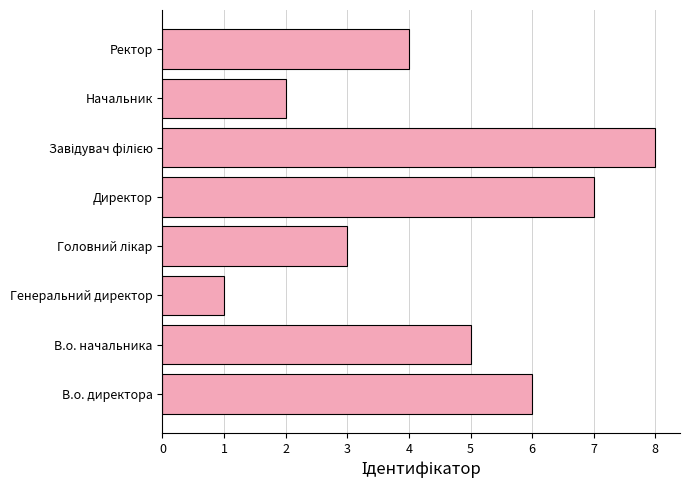

What is the greatest value displayed?

8